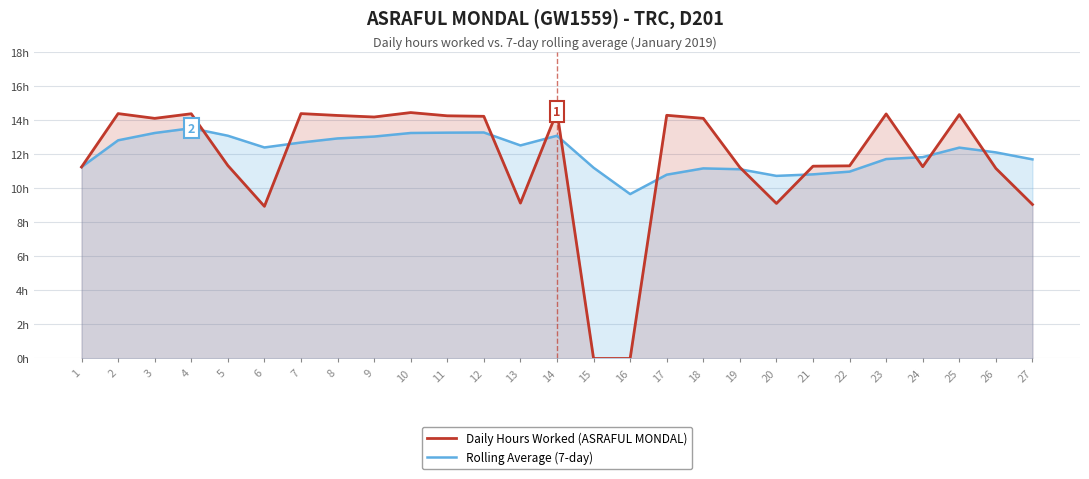

At which label does Rolling Average (7-day) reach its minimum?

16